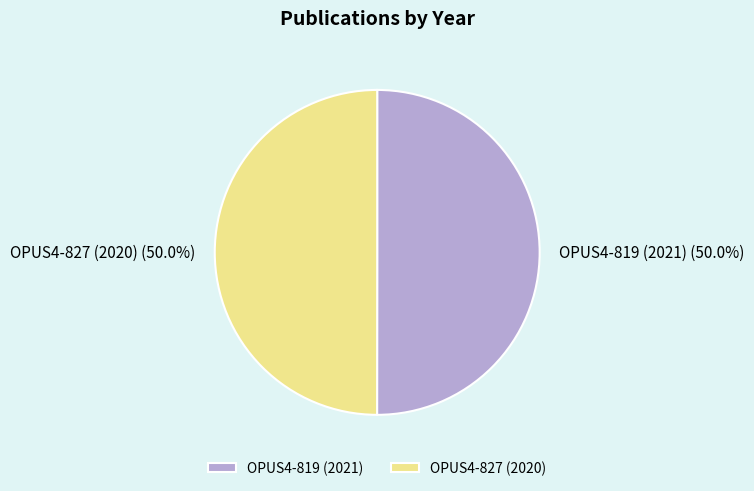

How many slices are in this pie chart?

2